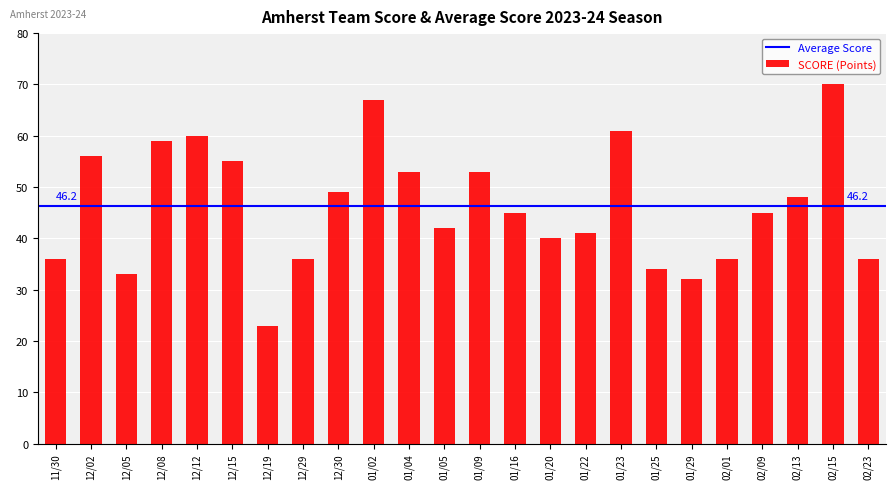

Reading left to right, transcribe all the data shown in this chart.

36	56	33	59	60	55	23	36	49	67	53	42	53	45	40	41	61	34	32	36	45	48	70	36